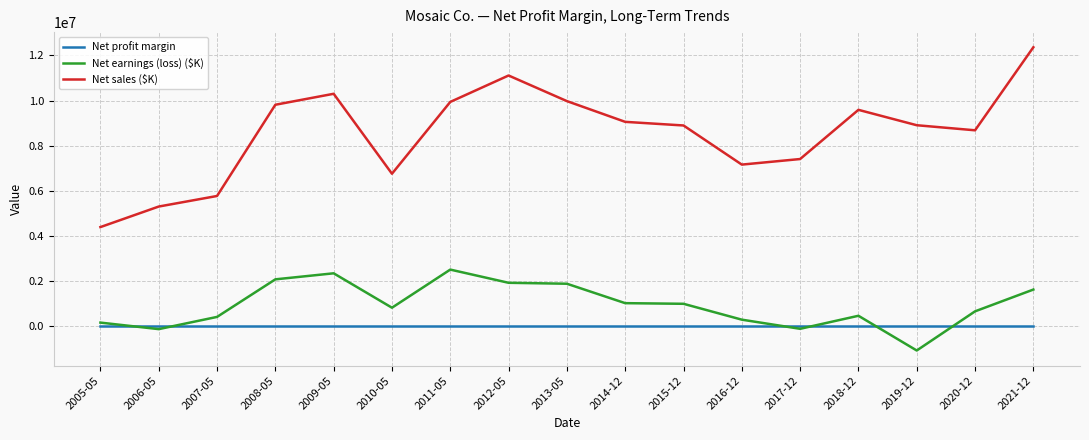

Where does the Net profit margin series first go above 0?

2005-05